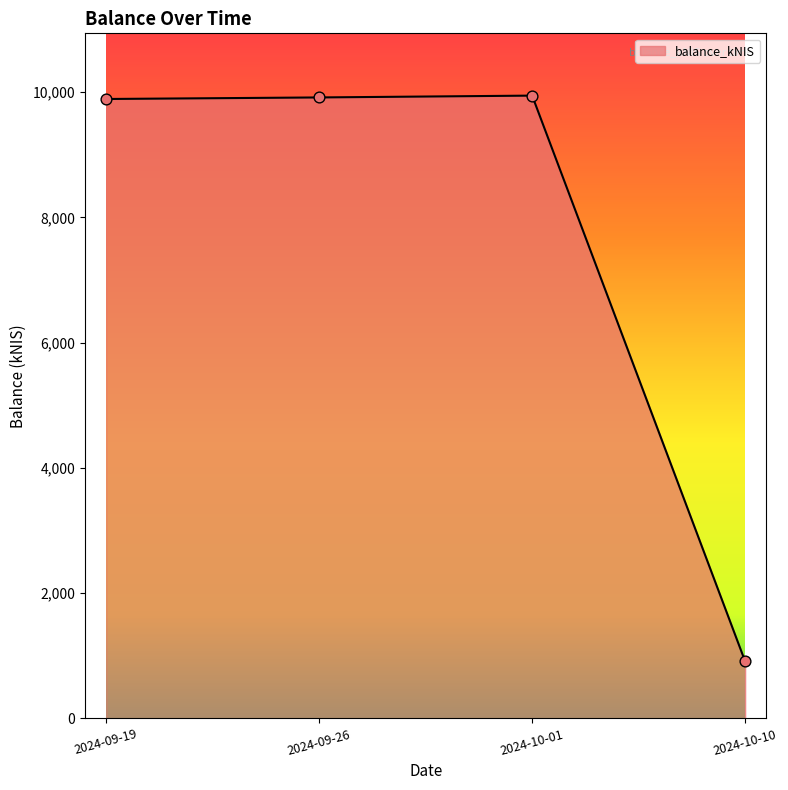

What is the change in value from 2024-09-19 to 2024-10-01?

+54.0